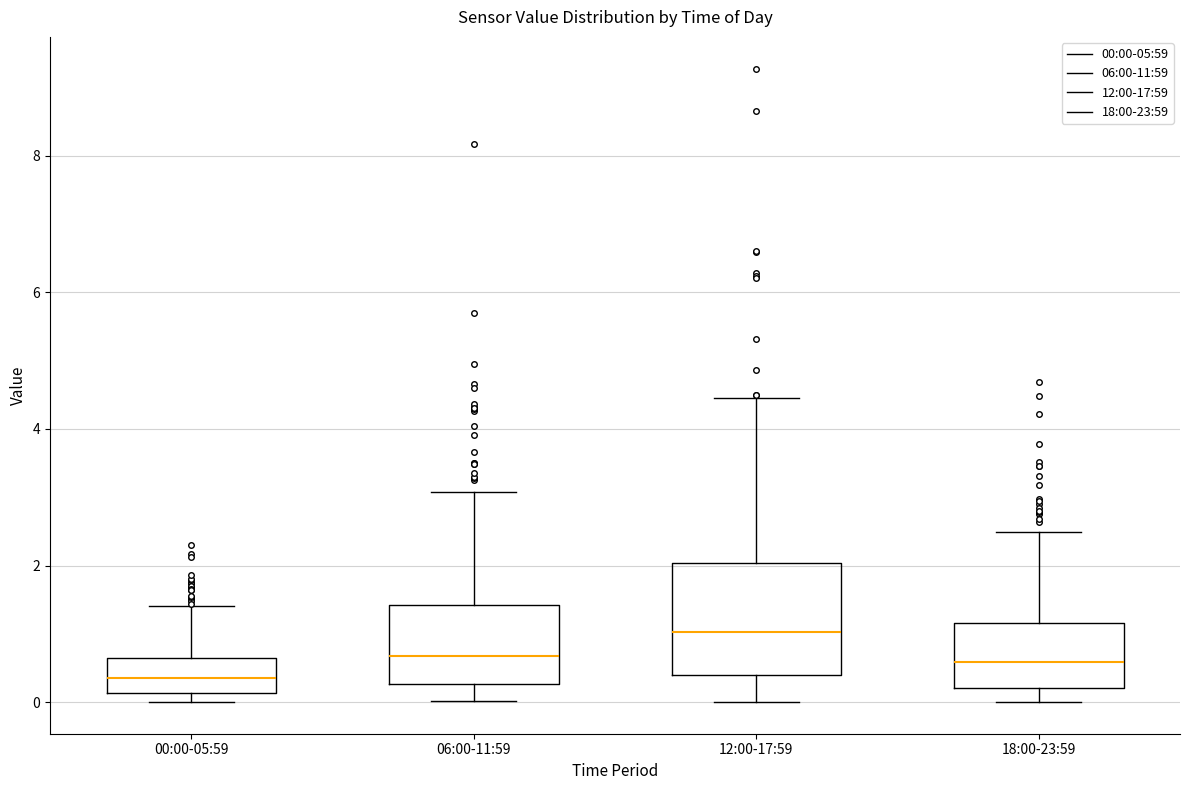

Which box has the lowest median line?

00:00-05:59